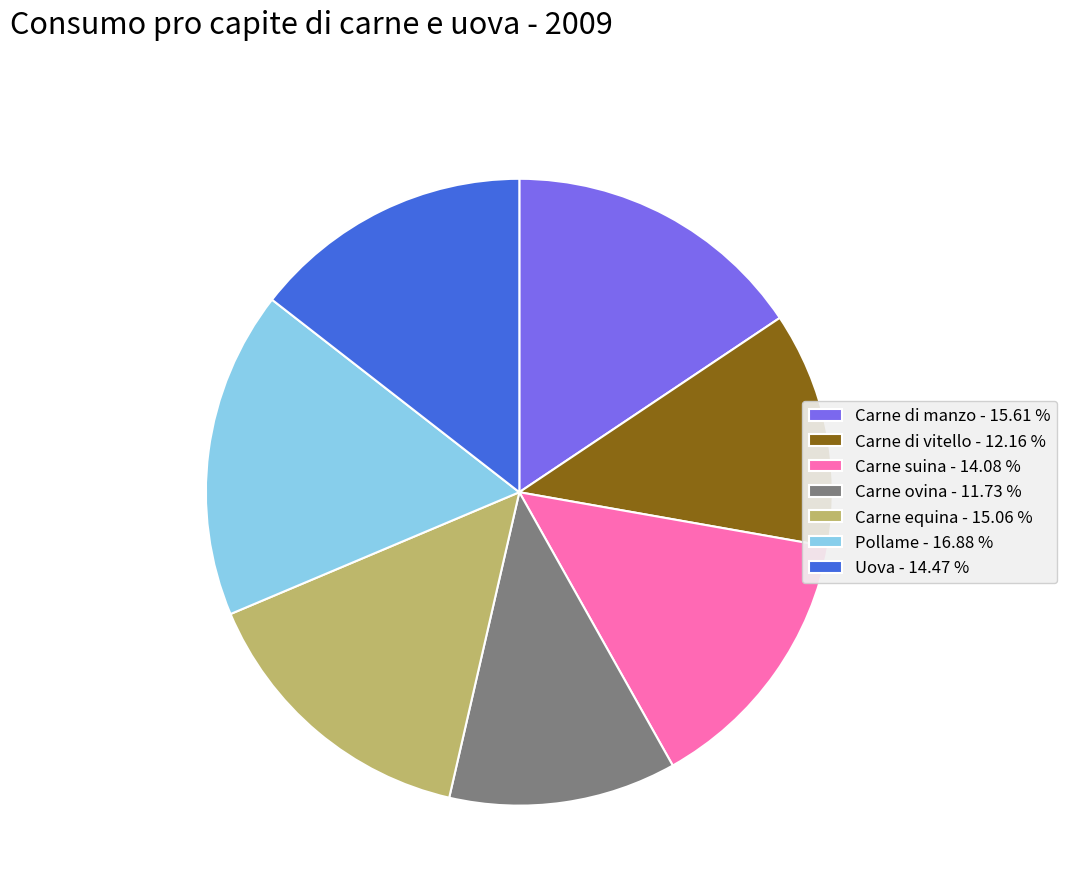

Which has a higher value, Carne di vitello or Carne di manzo?

Carne di manzo